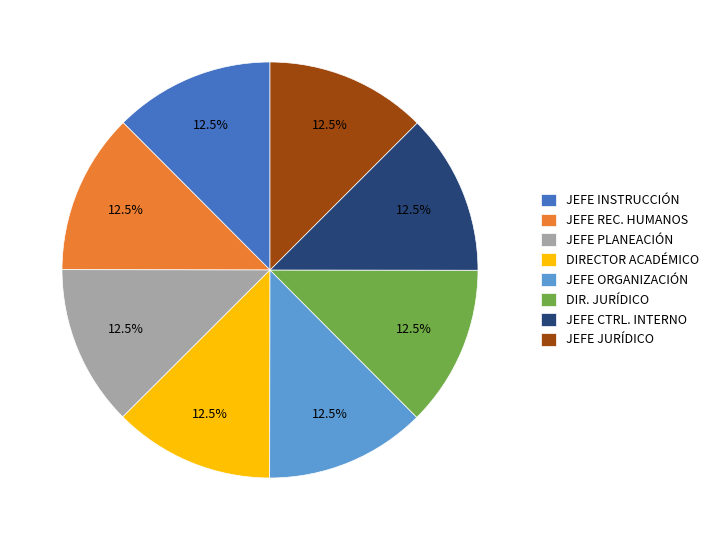

What percentage is NOT represented by JEFE PLANEACIÓN?

87.5%